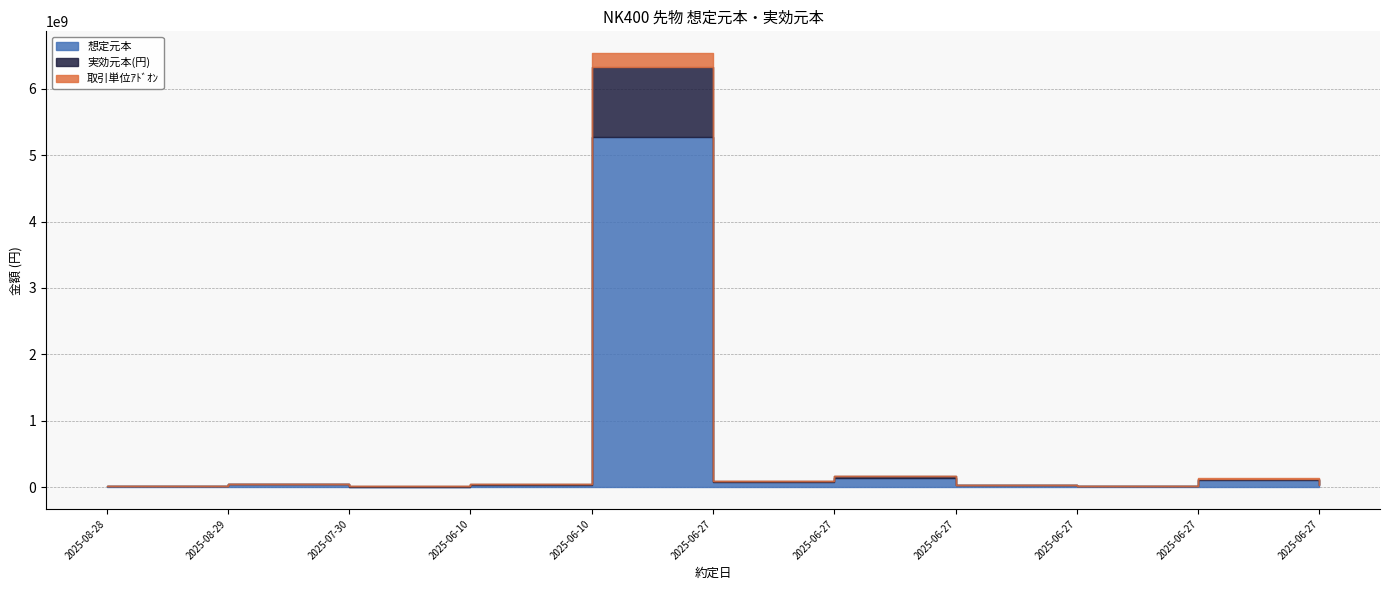

What is the difference between the 想定元本 values at 2025-08-29 and 2025-08-28?

24768000